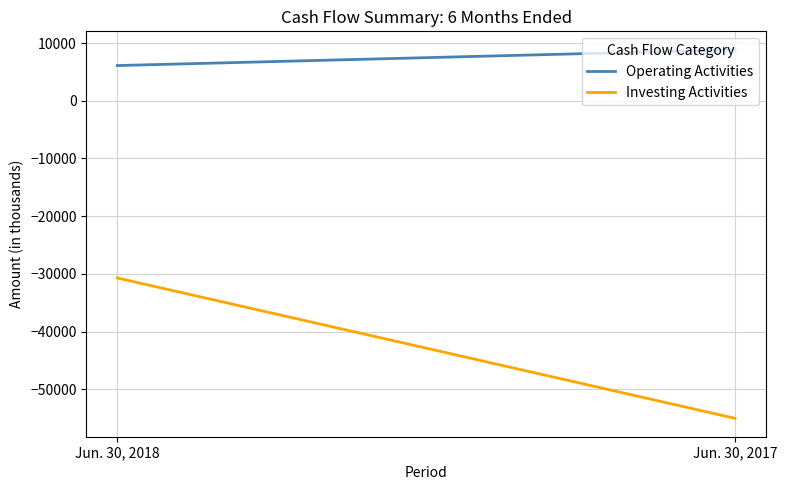

How many lines are shown in the chart?

2